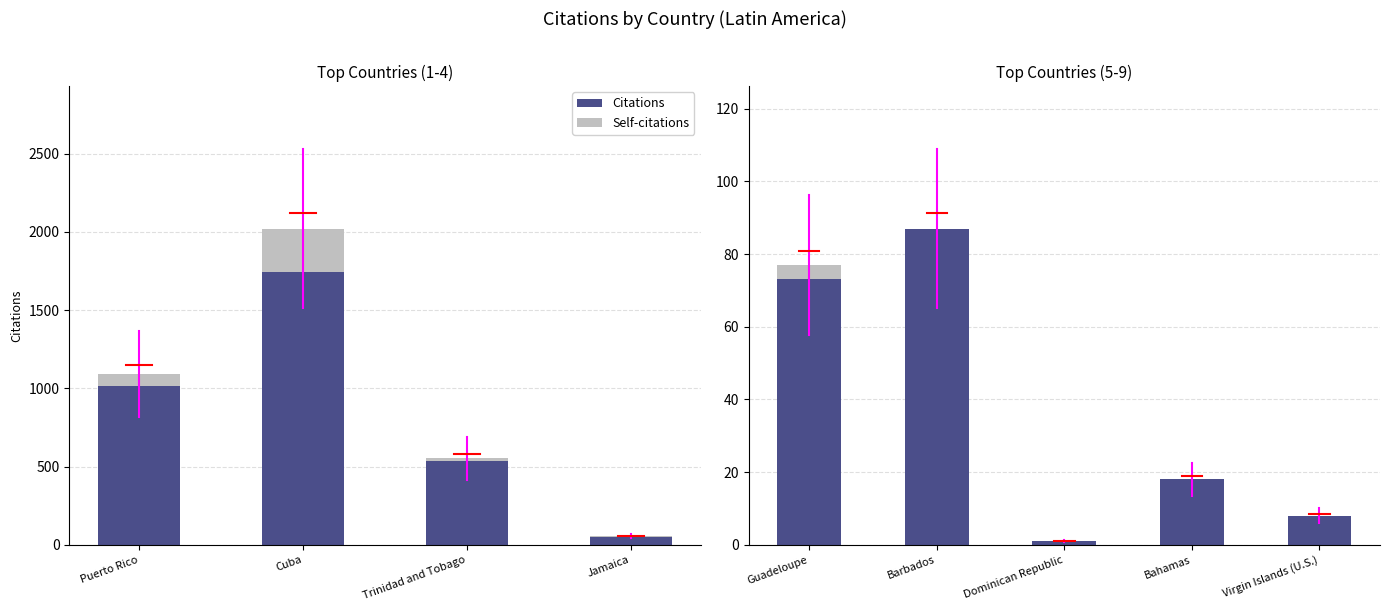

Which series has the widest spread of values?

Citations